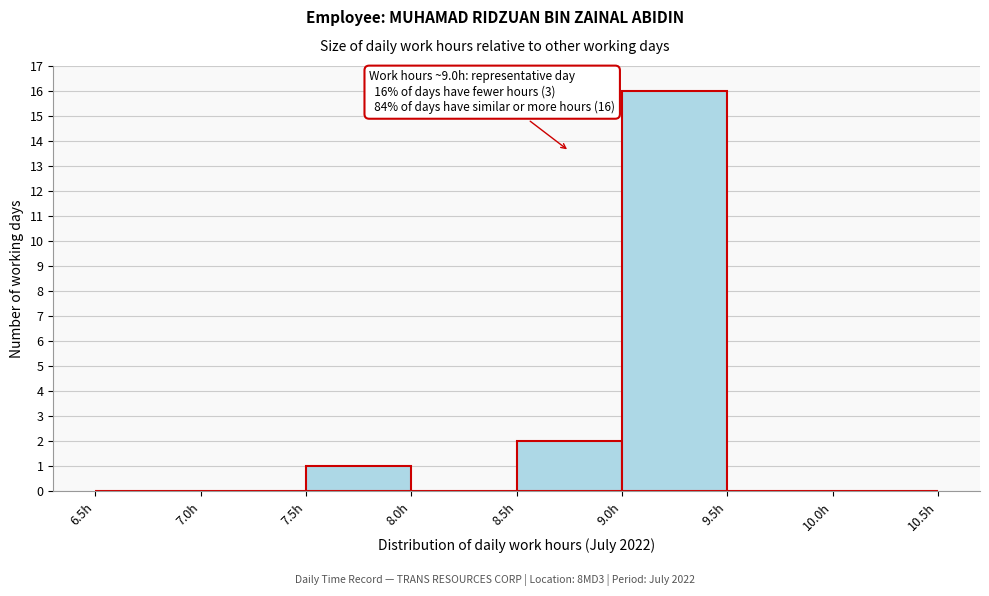

Over which range of the x-axis is the bar tallest?

9.0 to 9.5